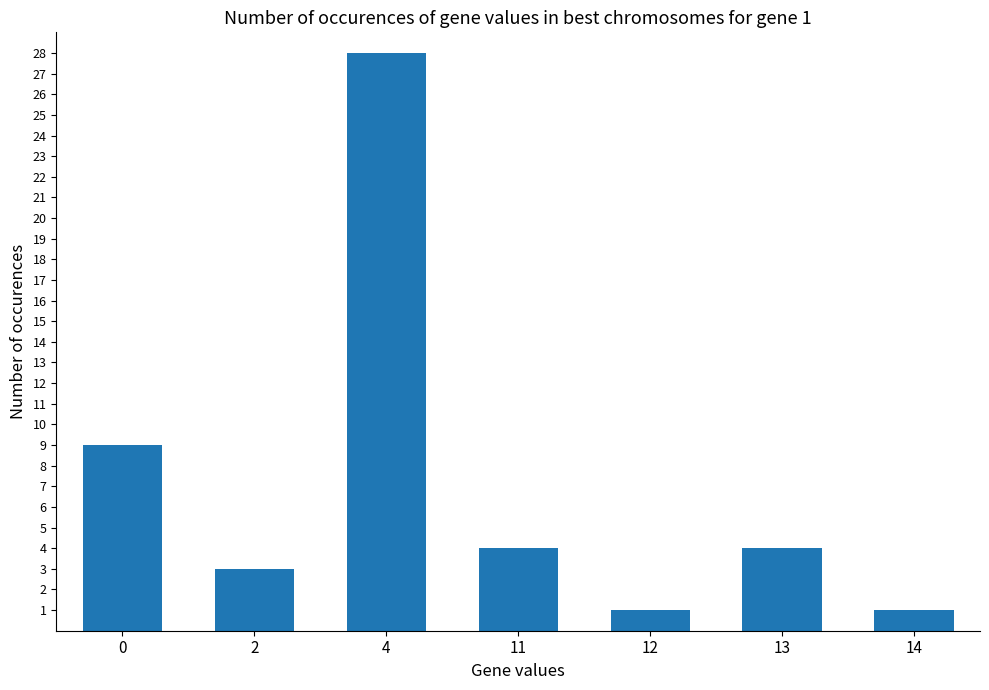

True or false: the data shows 3 at 0.

False